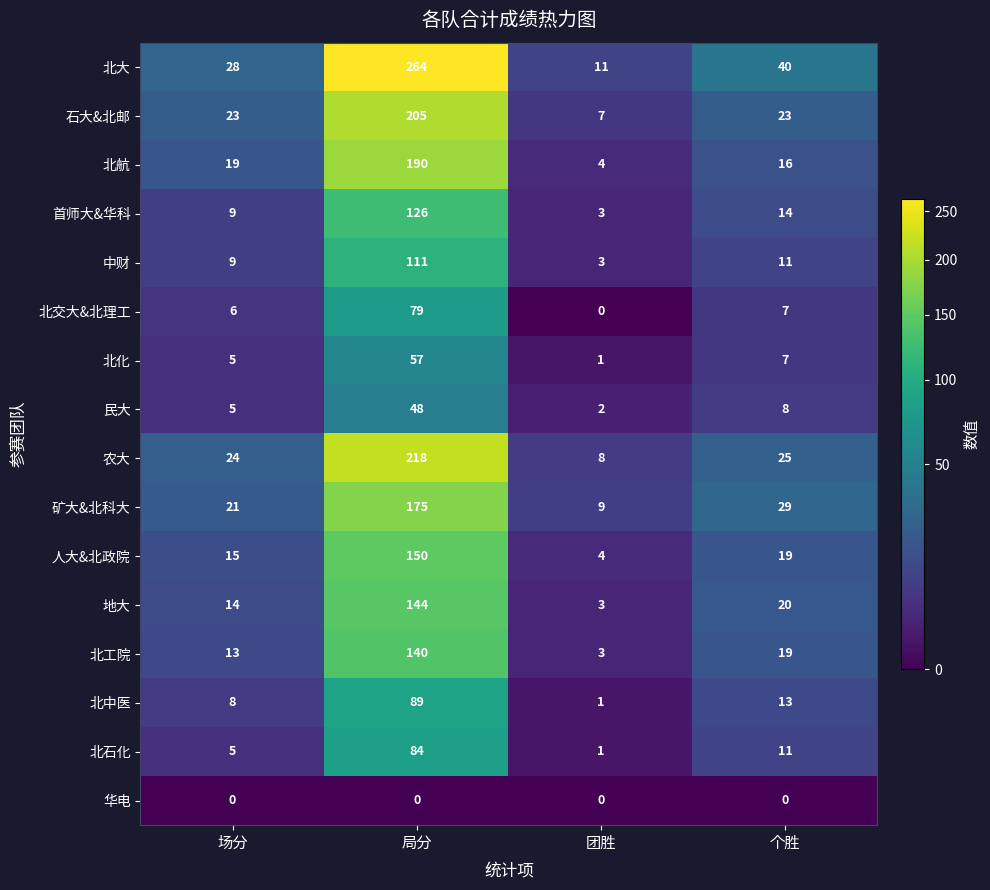

What is the greatest value displayed?

264